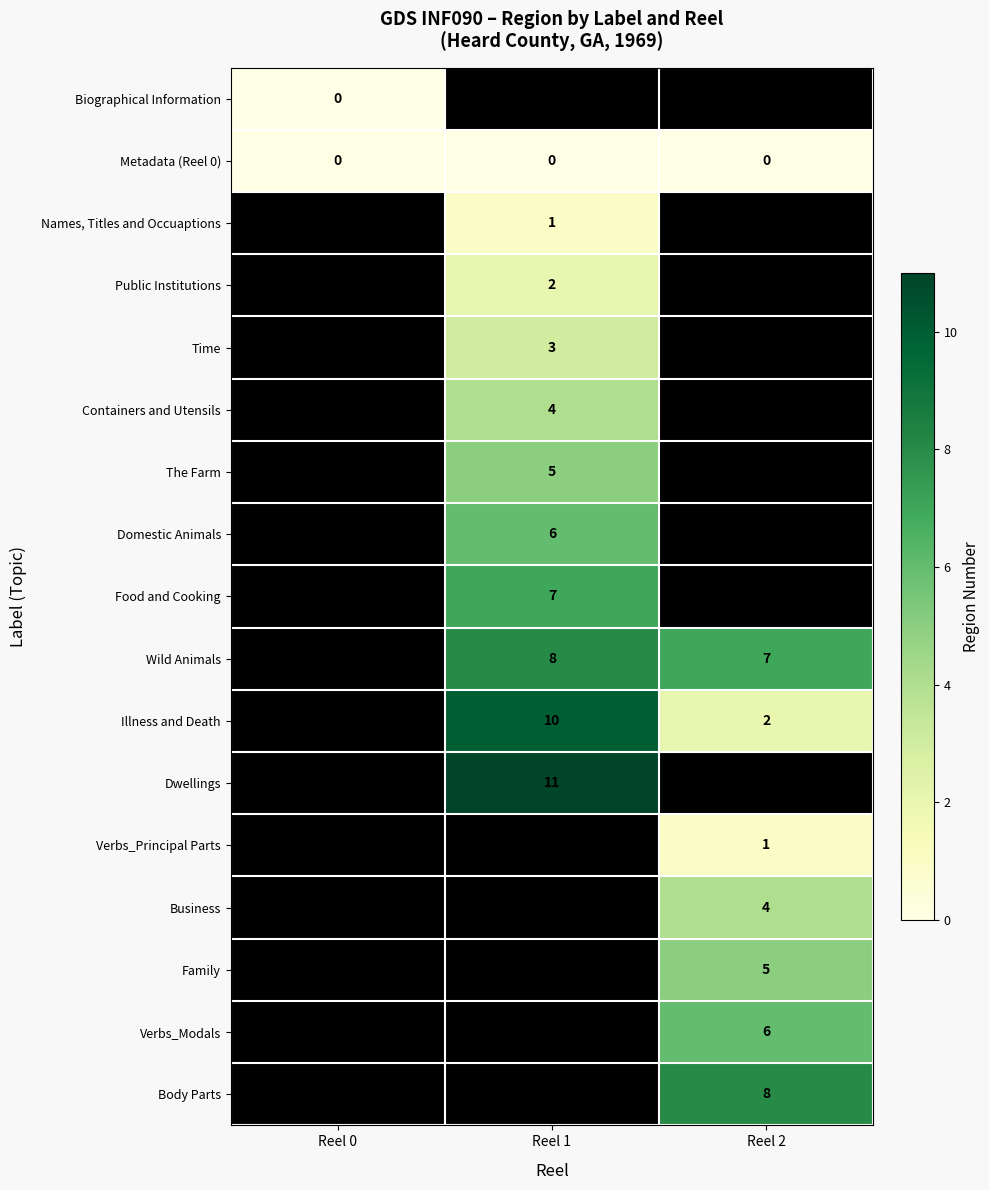

Is it true that The Farm equals 5 at Reel 1?

True